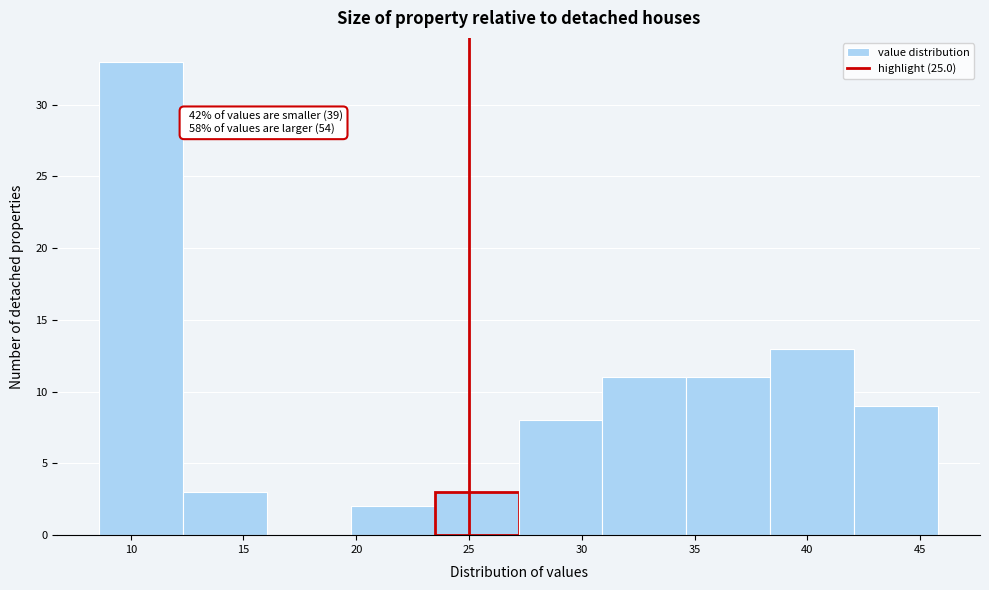

Which range on the x-axis has the tallest bar?

8.5 to 12.5